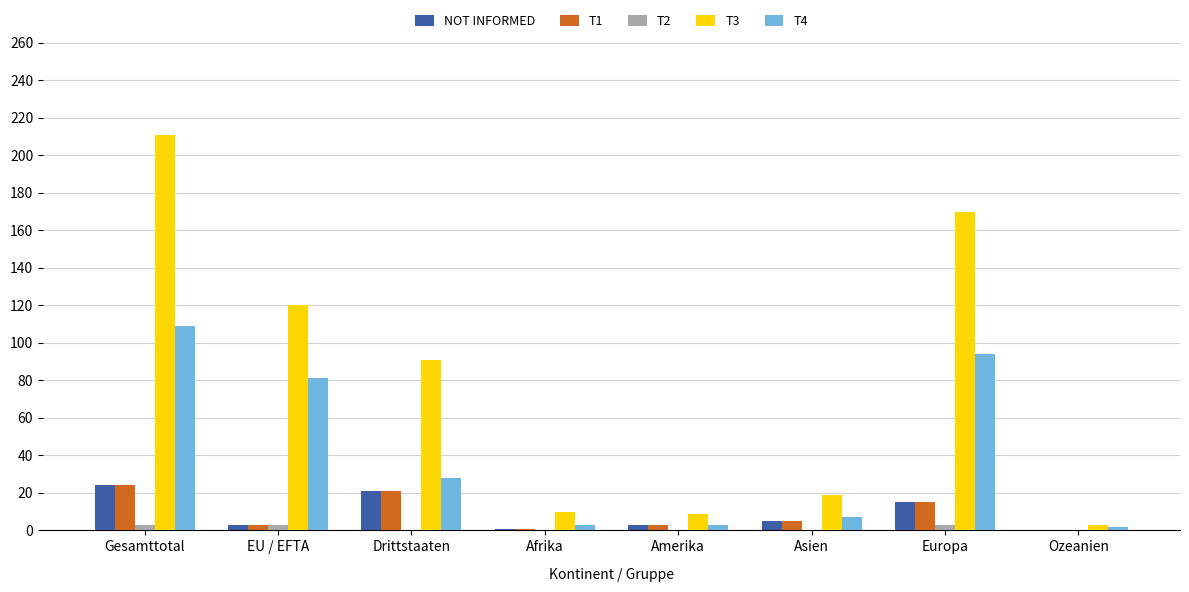

At which category does the chart reach its peak across all series?

Gesamttotal